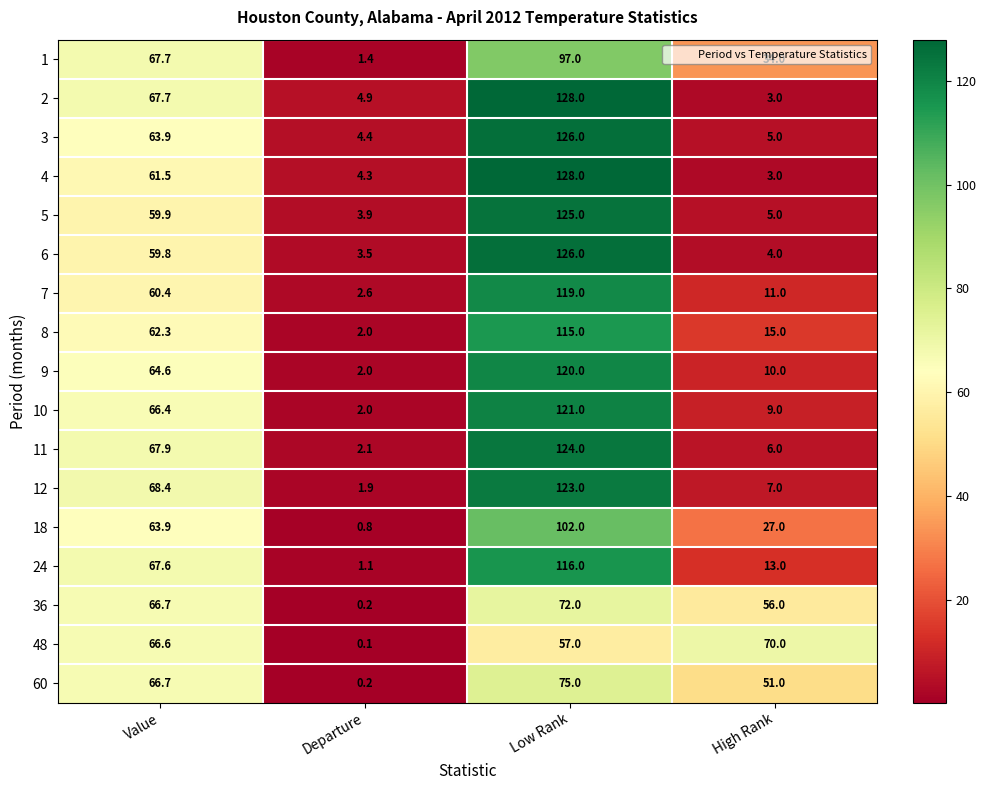

What is the spread (max minus min) of values at Departure?

4.8